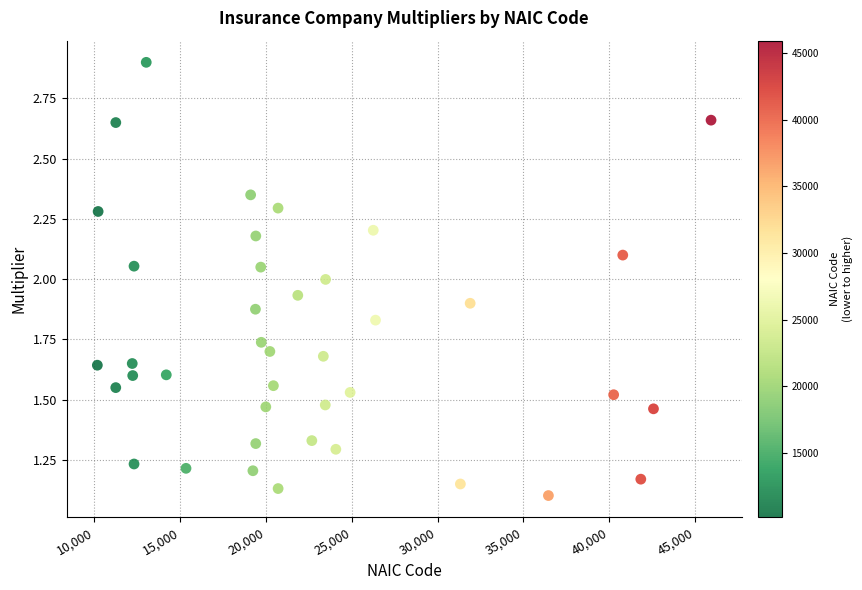

What is the range of X values (max minus min)?

35768.0